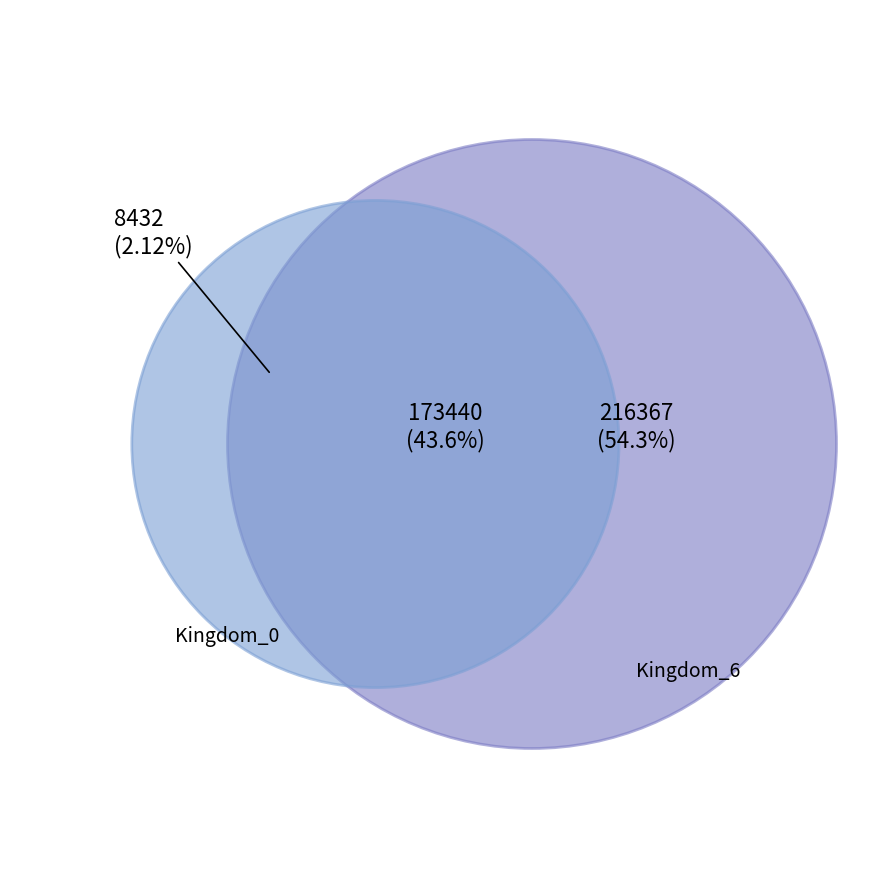

What is the majority slice?

6